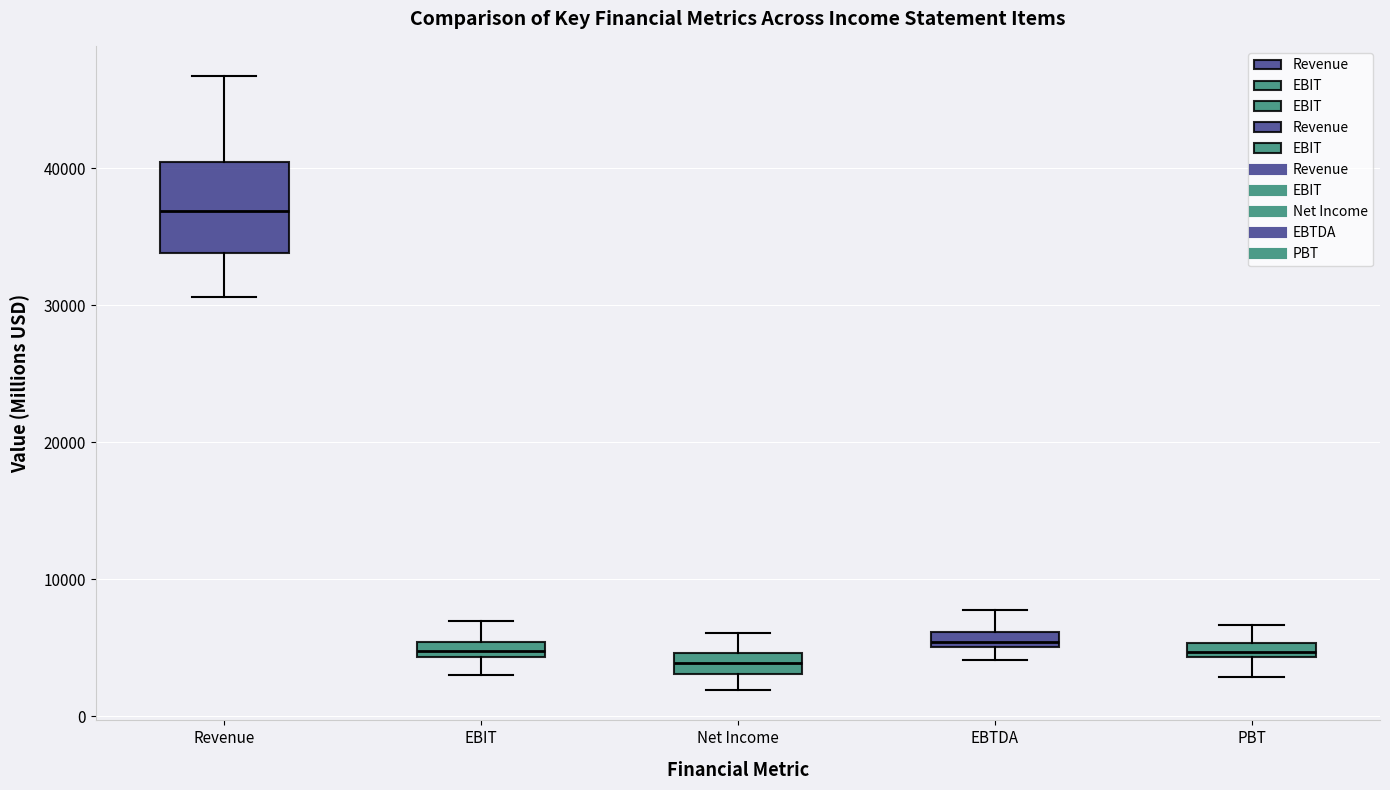

Comparing the boxes themselves (not the whiskers), which one is the tallest?

Revenue